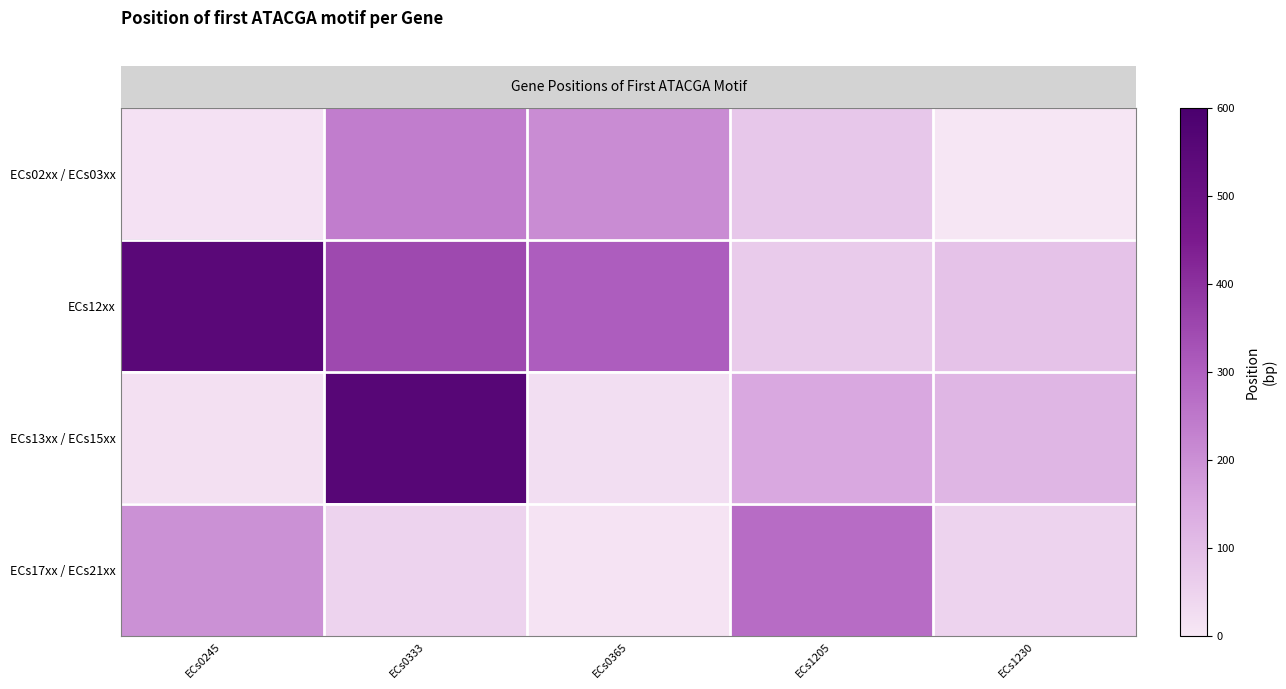

Count the number of data series in this chart.

4